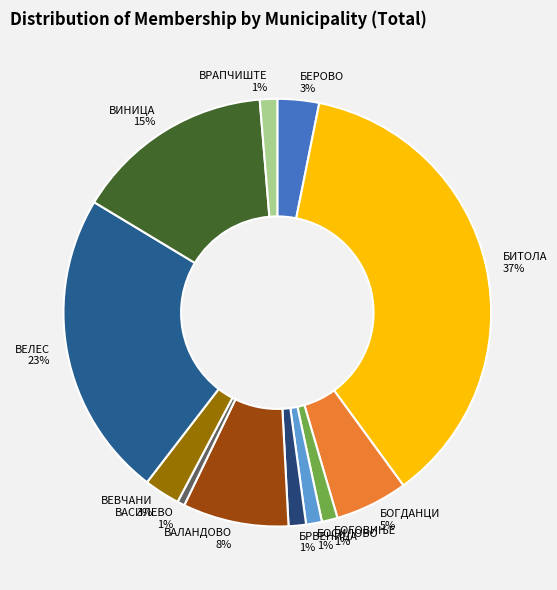

How many slices are in this pie chart?

12